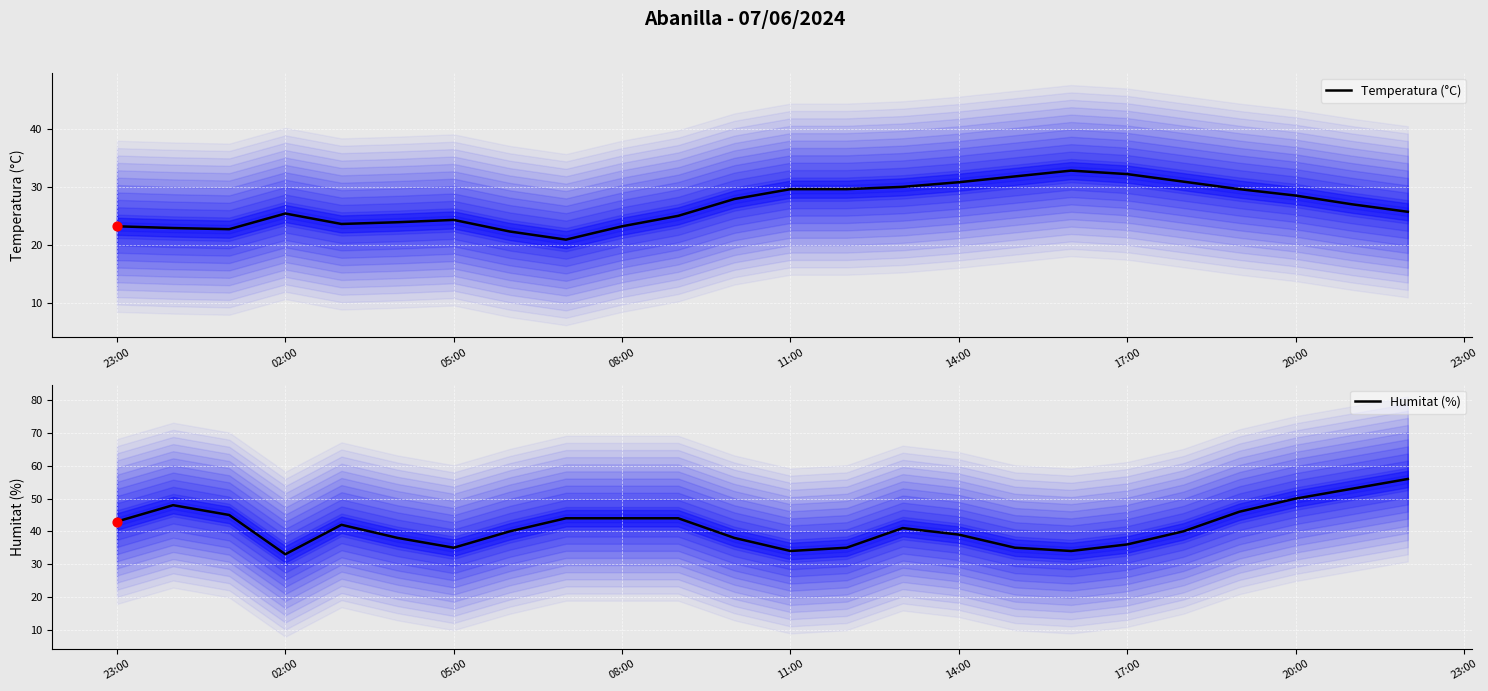

What are all the series names shown in the legend?

Temperatura (°C), Humitat (%)